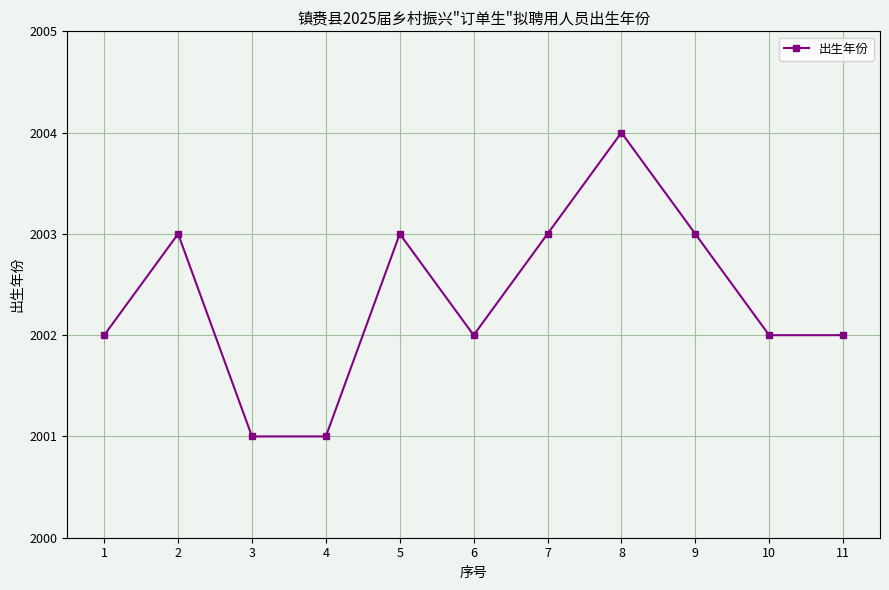

What is the difference between the maximum and minimum values?

3